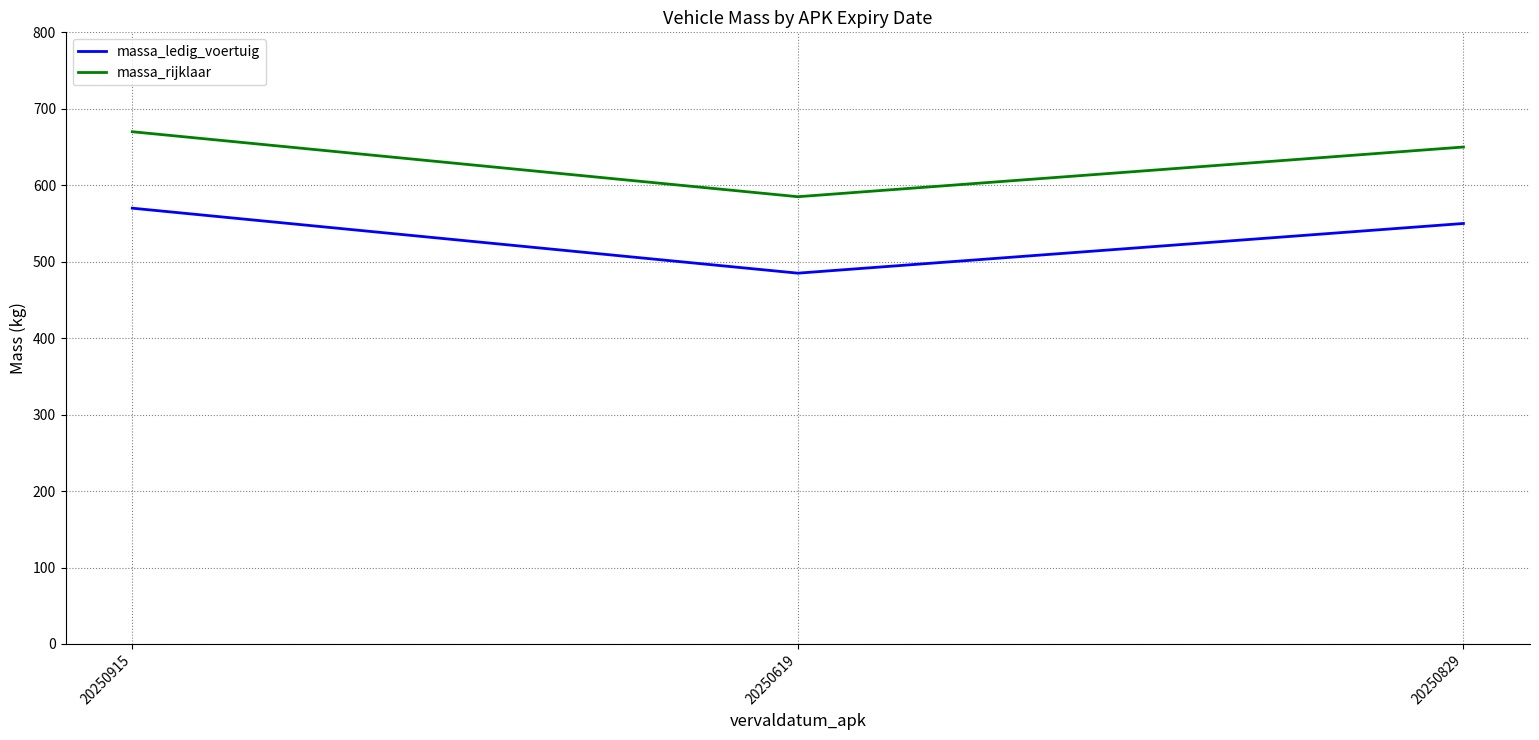

Is it true that massa_ledig_voertuig equals 570 at 20250915?

True